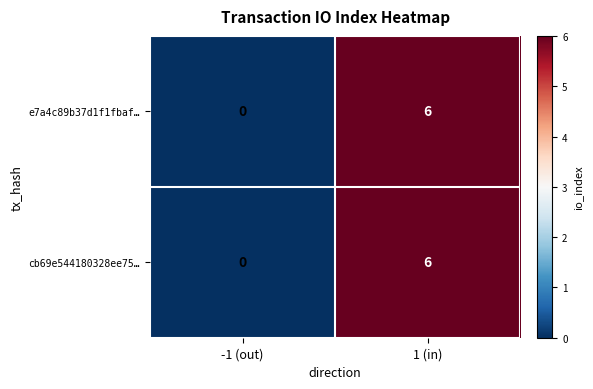

Rank the categories by e7a4c89b37d1f1fbaf… value from highest to lowest.

1 (in), -1 (out)